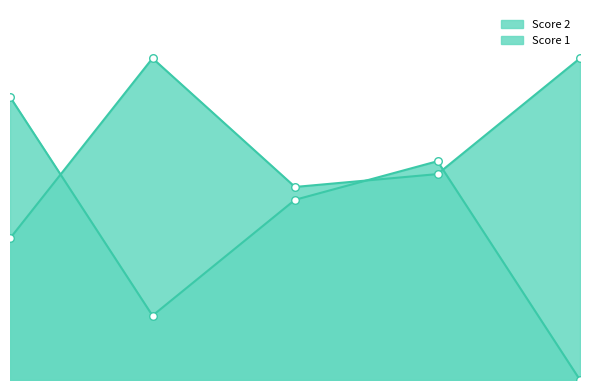

What are all the series names shown in the legend?

Score 1, Score 2